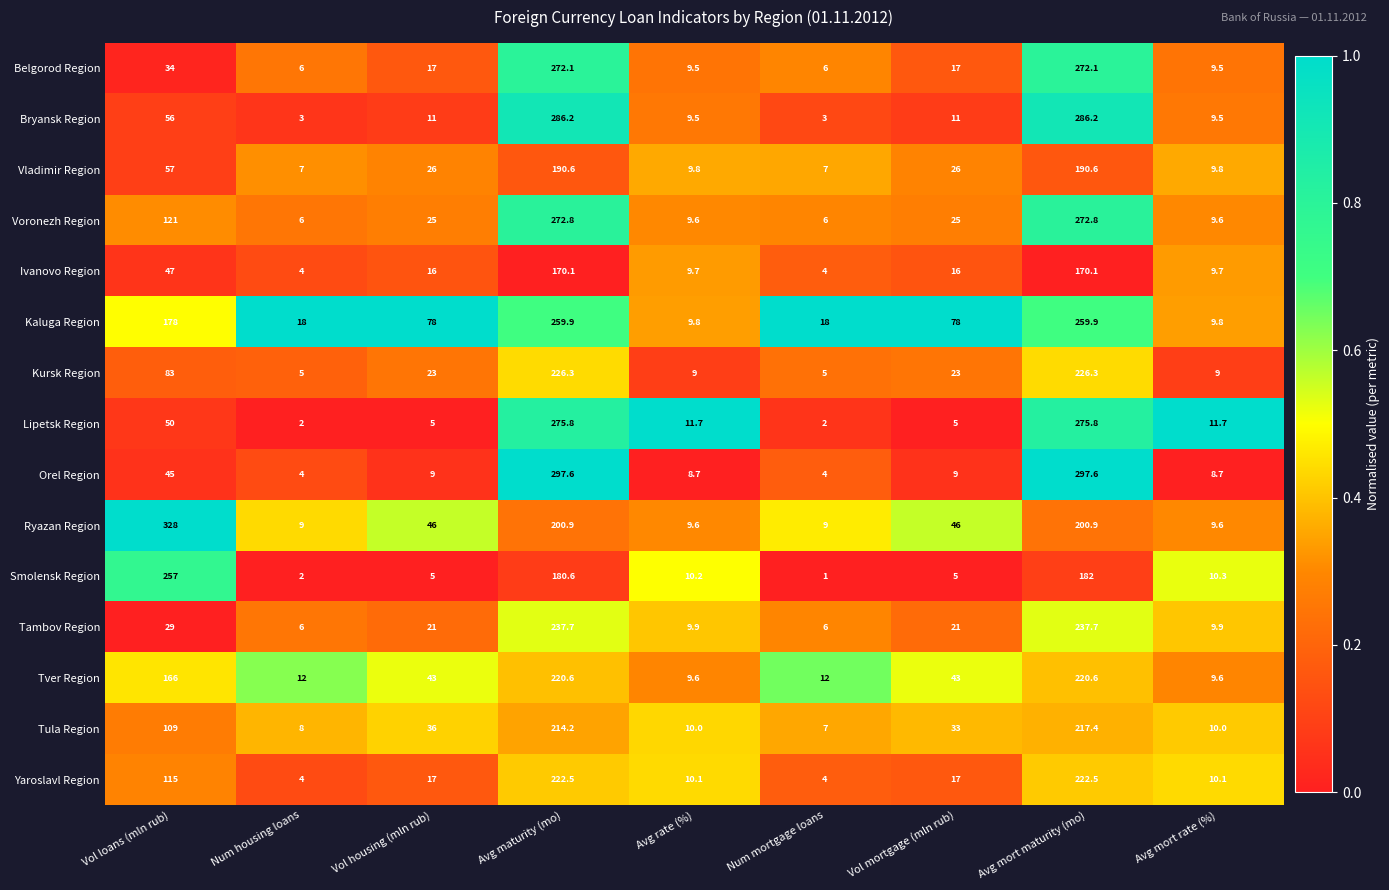

Is the value of Kaluga Region at Avg rate (%) greater than the value of Orel Region at Avg mort rate (%)?

Yes